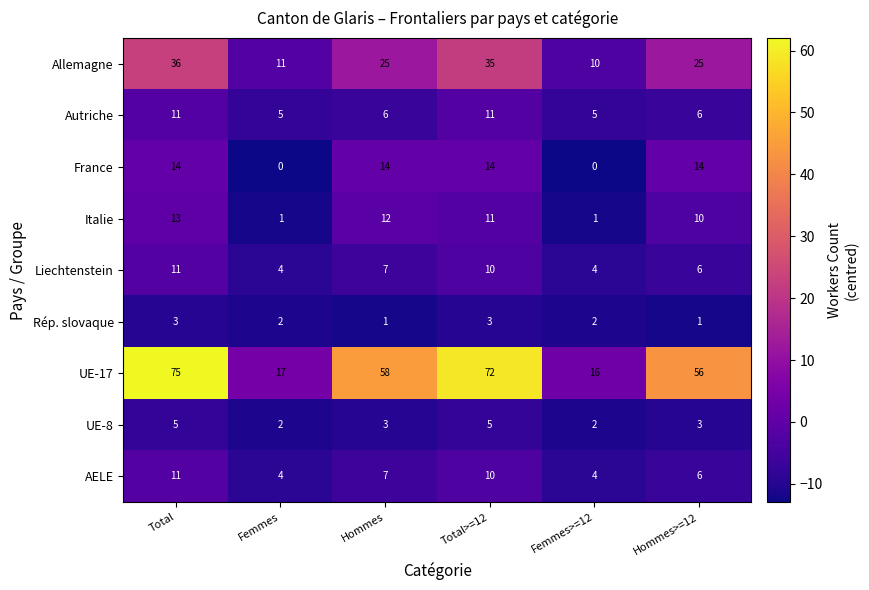

How many values in the France series are below 14?

2